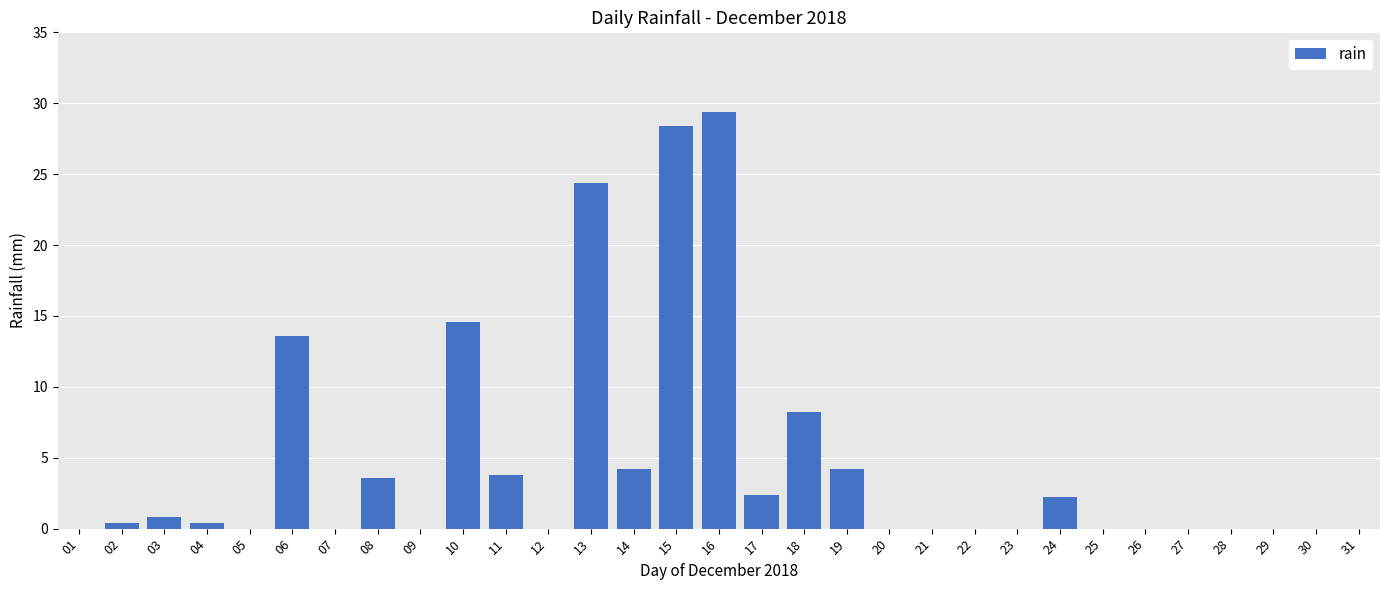

What is the sum of all values?

140.6